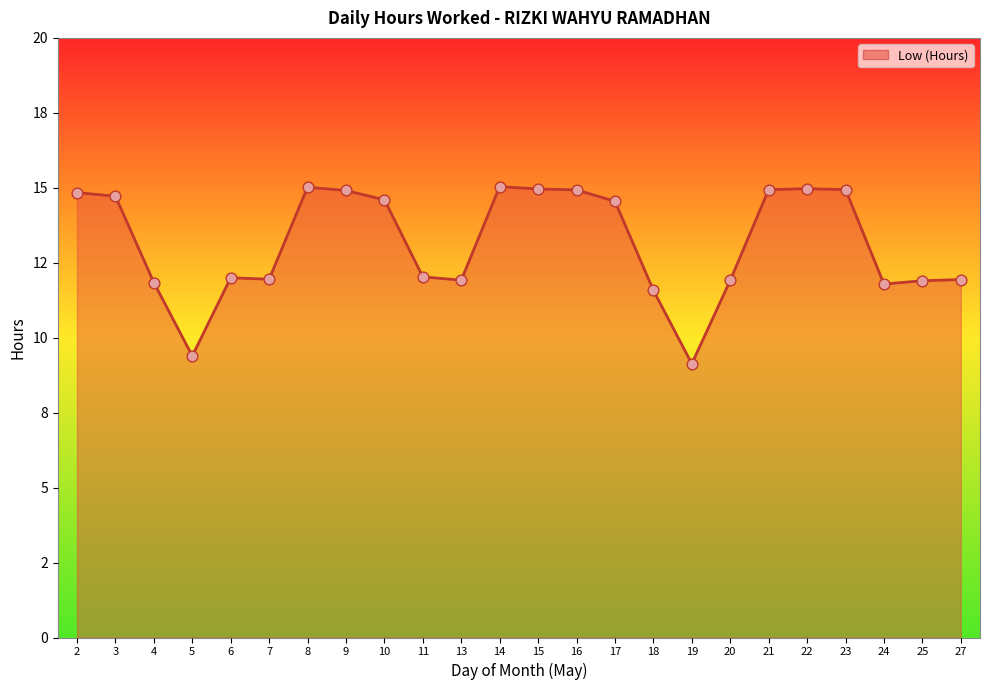

Which has a higher value, 19 or 24?

24